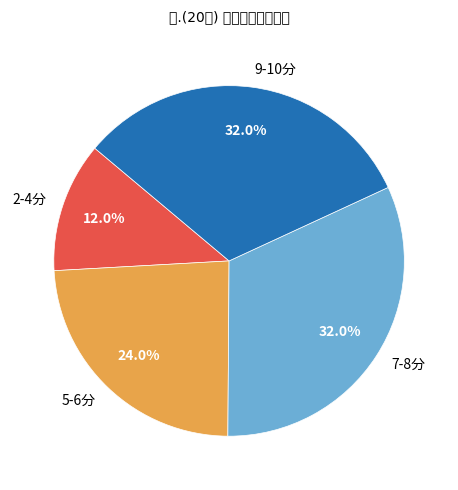

Between 2-4分 and 5-6分, which is larger?

5-6分